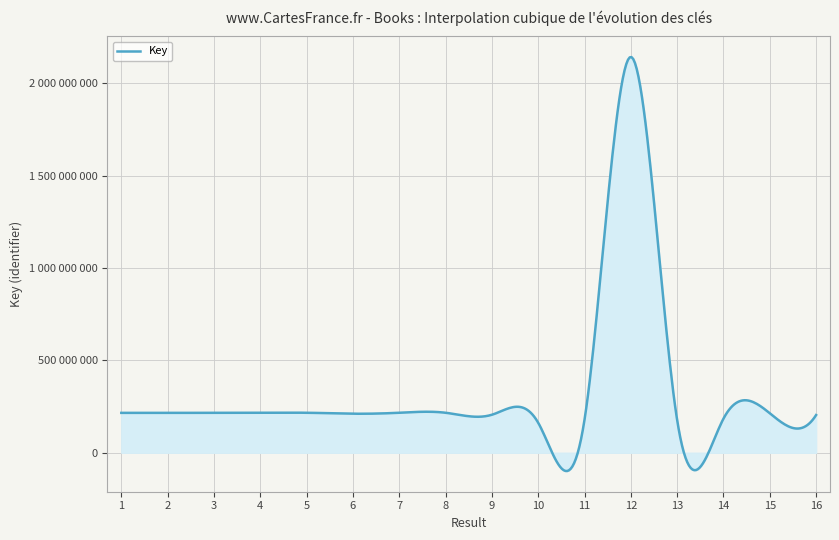

Does the chart display data point markers on the line(s)?

No